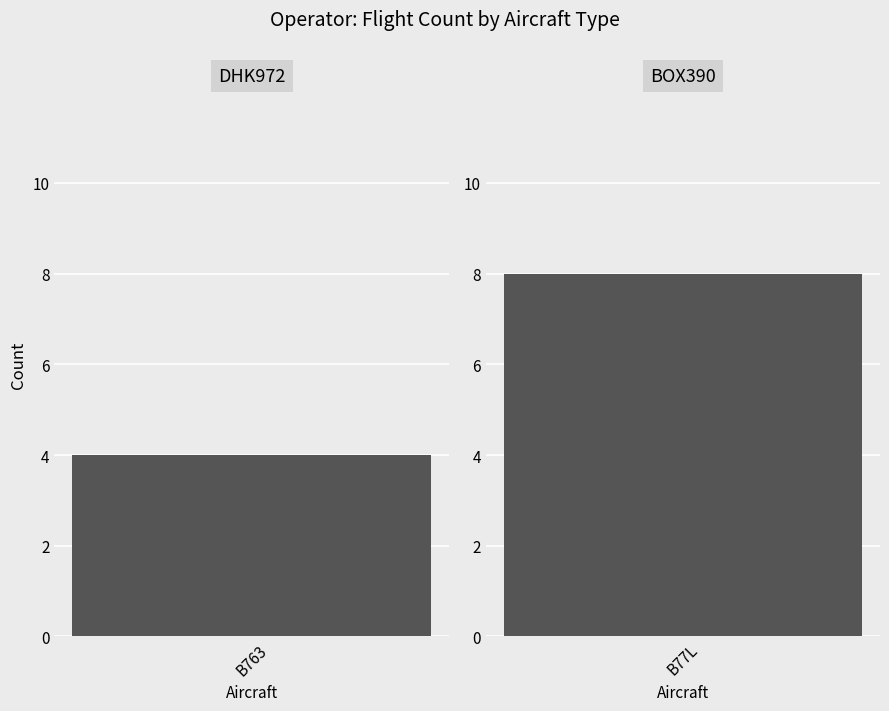

Rank the categories by value from lowest to highest.

DHK972, BOX390